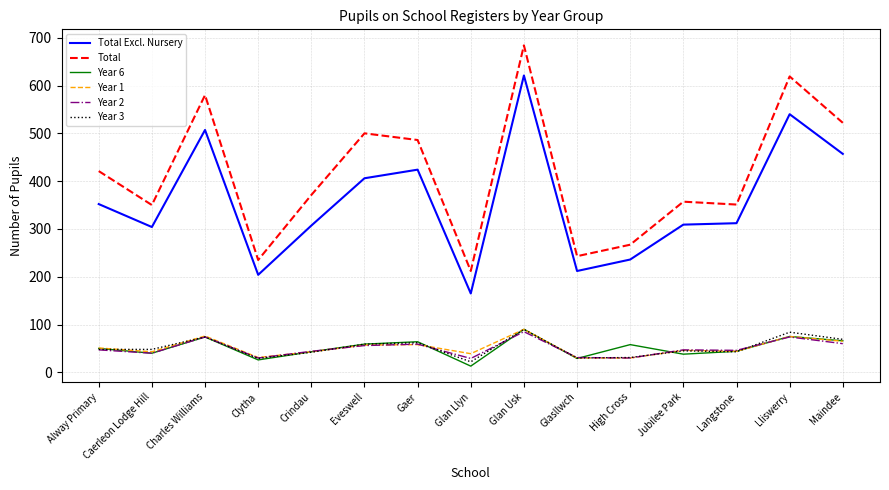

Is it true that Total Excl. Nursery equals 457 at Maindee?

True